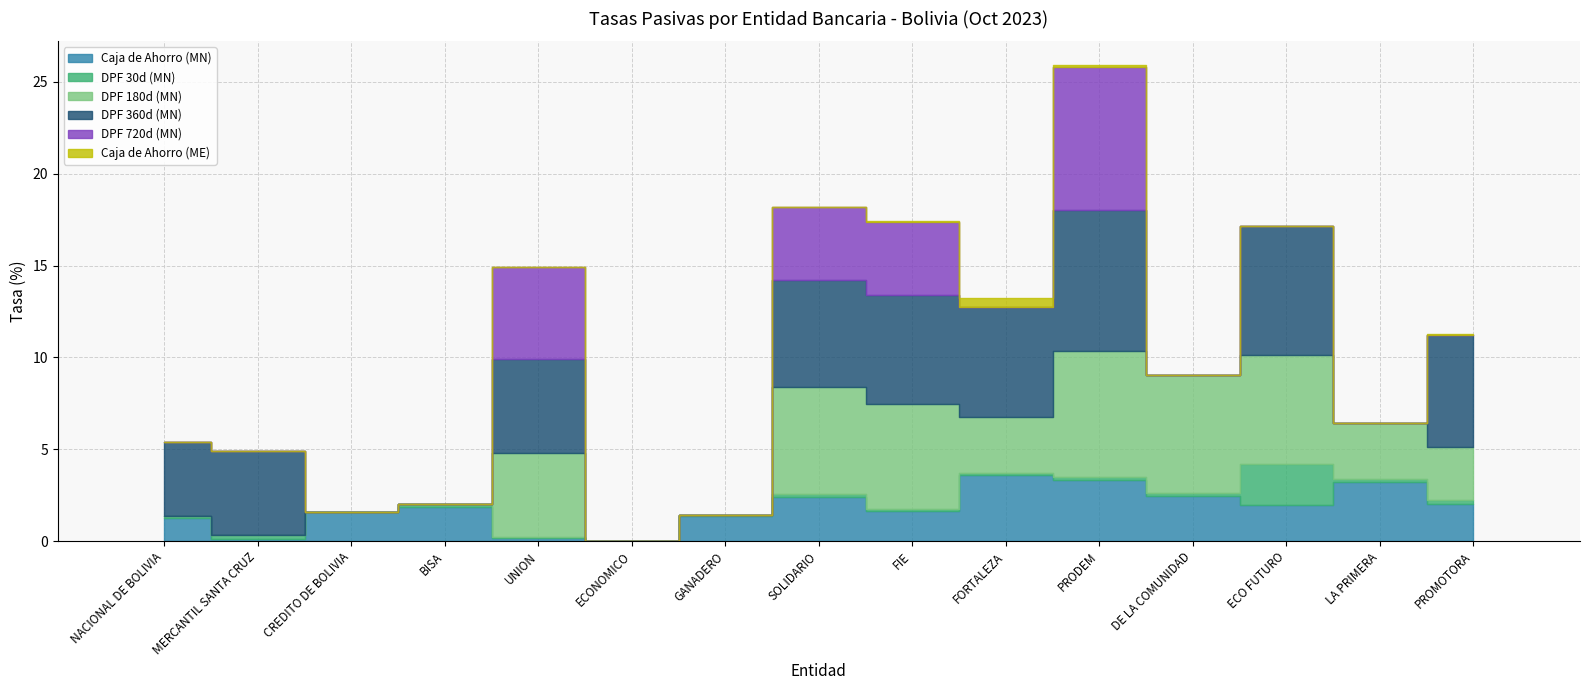

What is the sum of all DPF 180d (MN) values?

44.3